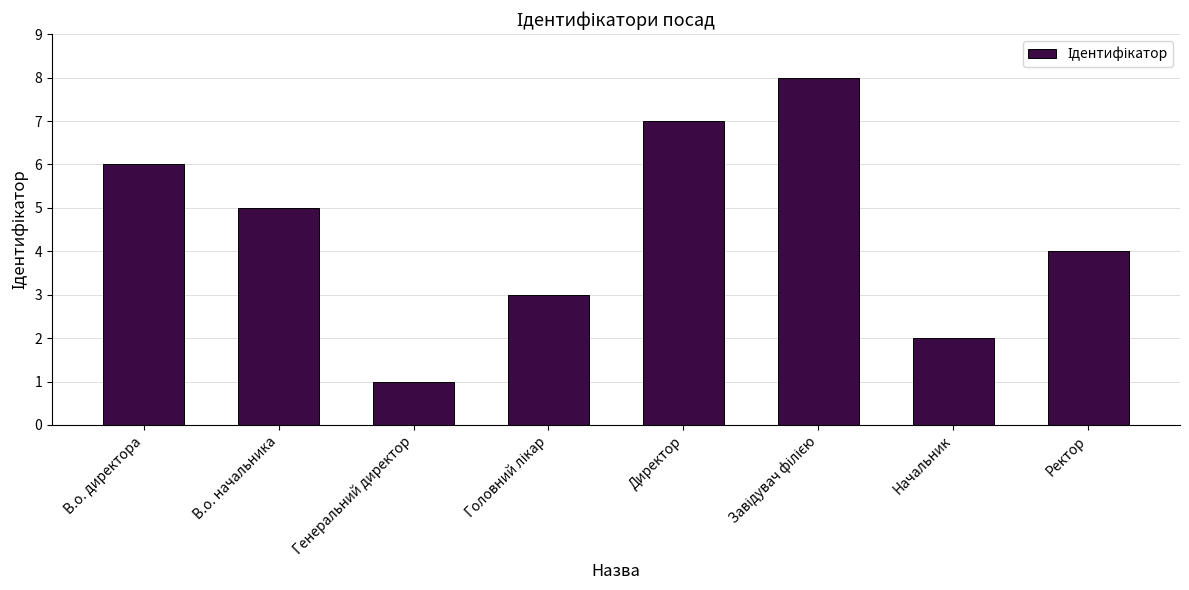

What position from the right is В.о. директора?

8